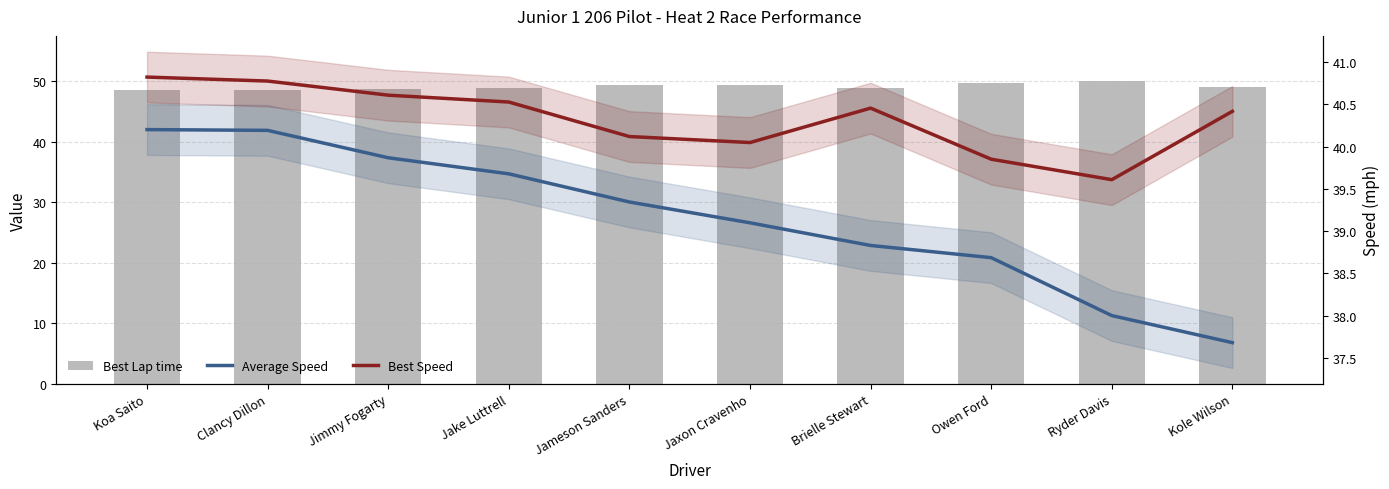

Is it true that Average Speed equals 38.8 at Brielle Stewart?

True